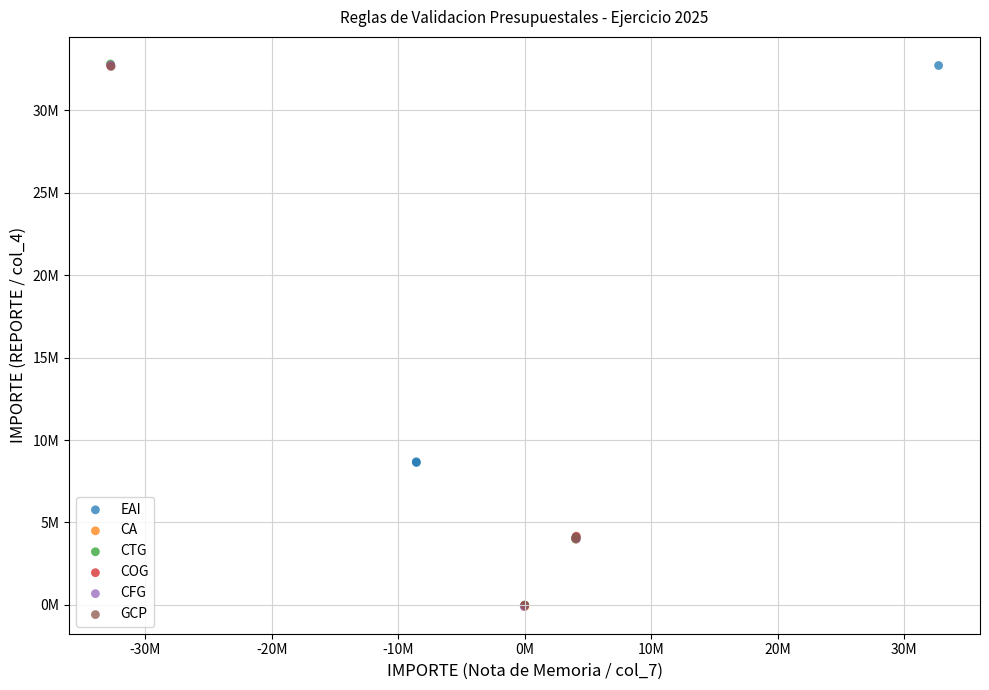

Which series has the largest Y range (max minus min)?

CFG